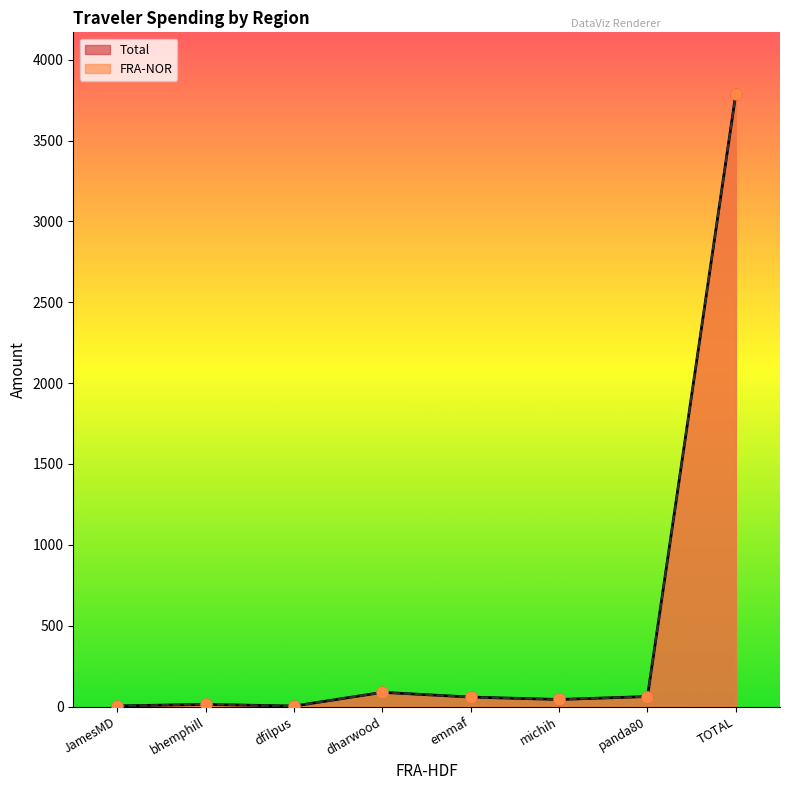

Which series contains the highest Y value?

Total